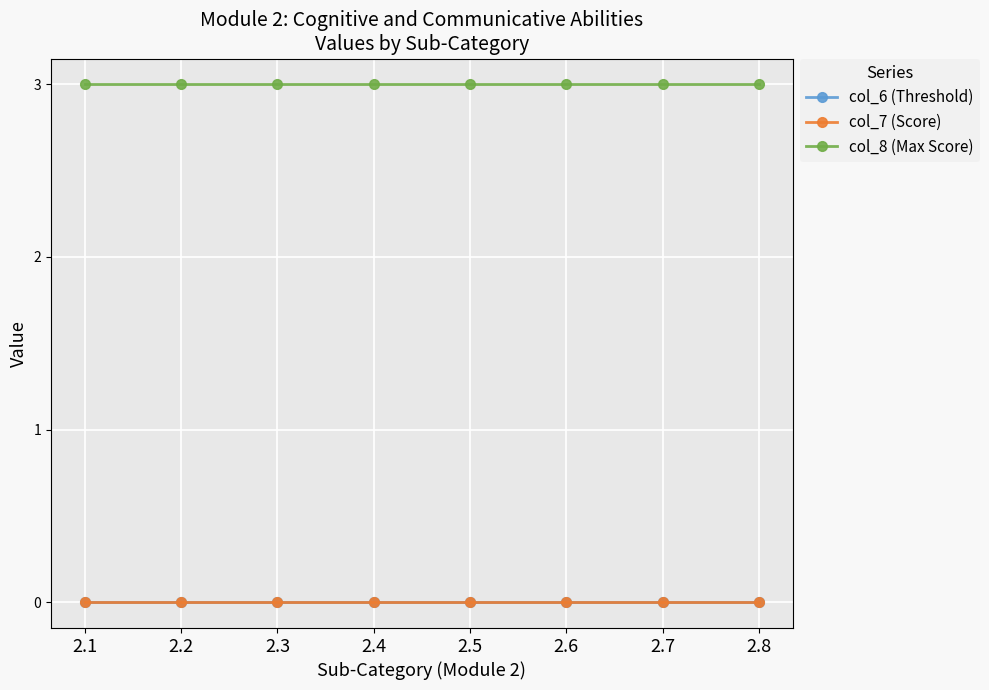

Is this an area chart (filled region under the line)?

No